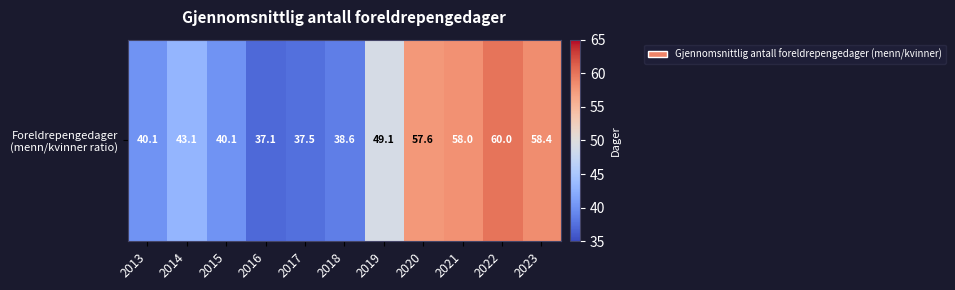

At which category does the chart reach its peak across all series?

2022